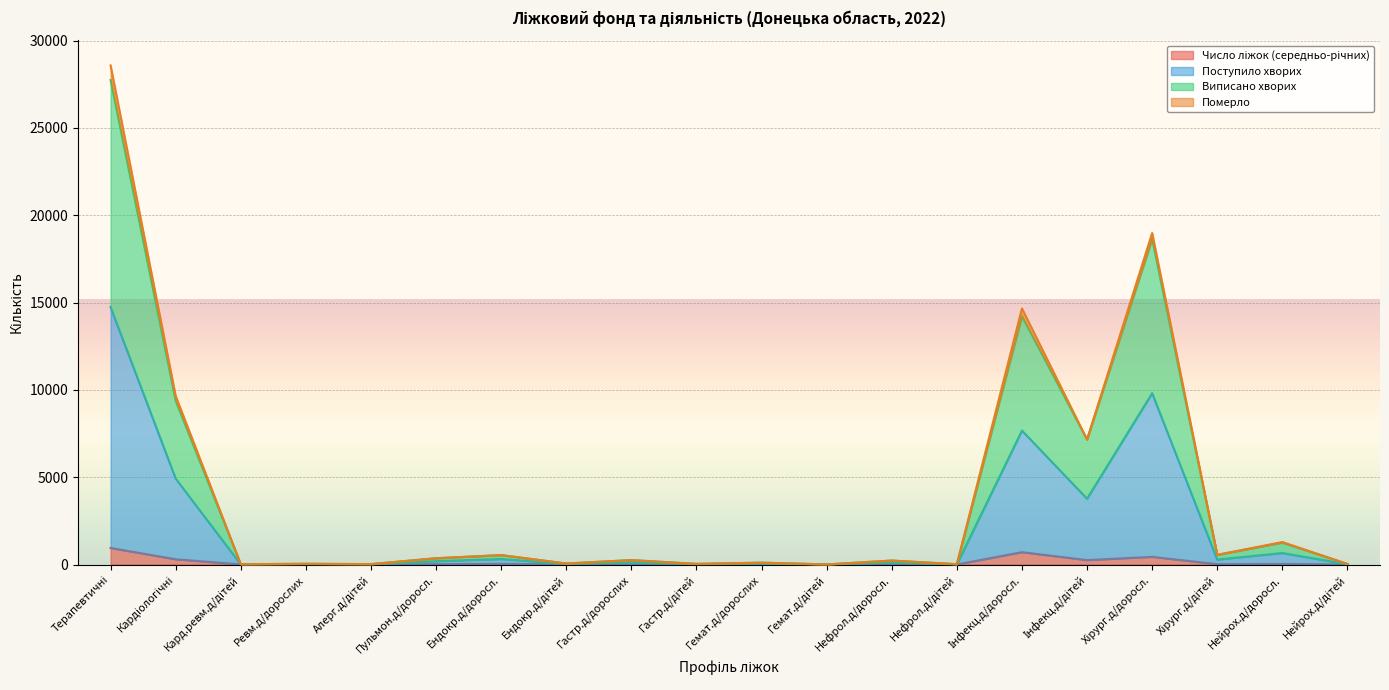

At which category does Виписано хворих reach its first local valley?

Кард.ревм.д/дітей